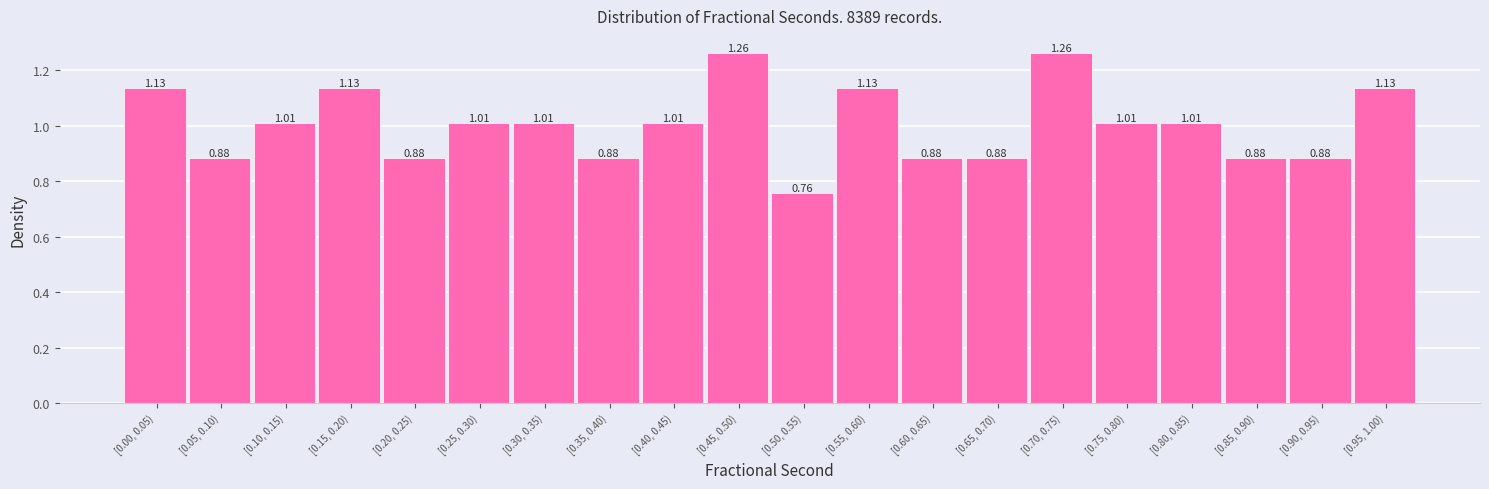

What is the difference between the maximum and minimum values?

0.5